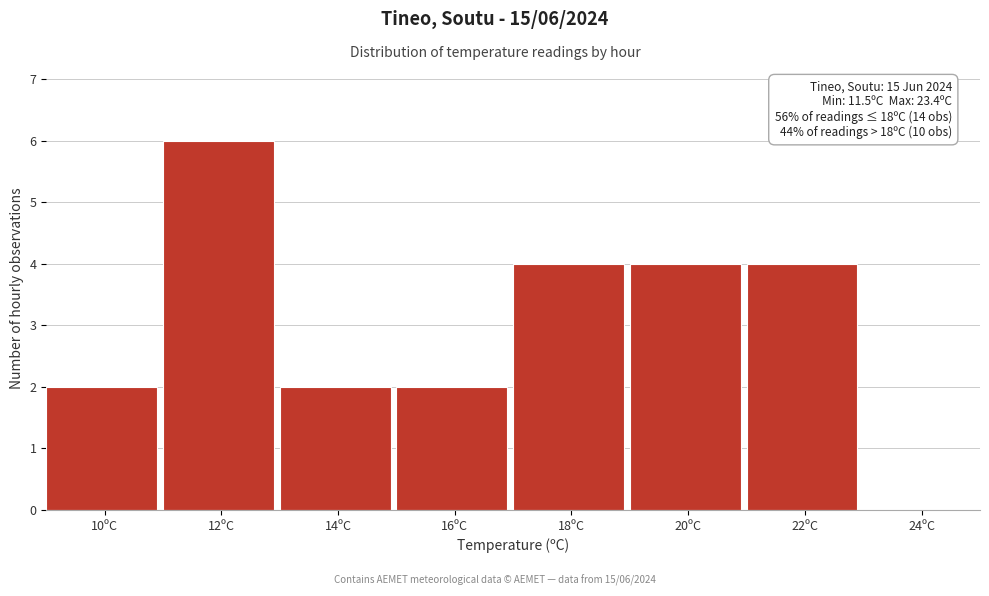

Reading left to right, list all the values displayed in this chart.

10ºC=2	12ºC=6	14ºC=2	16ºC=2	18ºC=4	20ºC=4	22ºC=4	24ºC=0